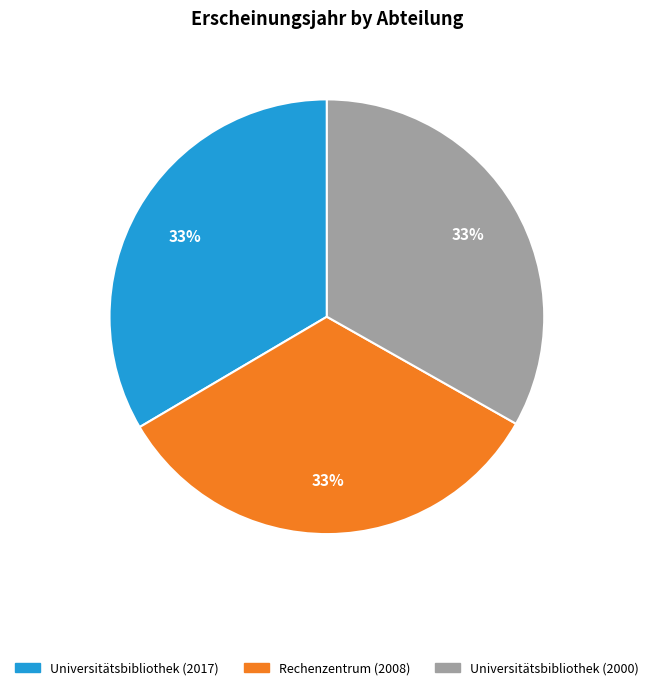

How many slices are in this pie chart?

3